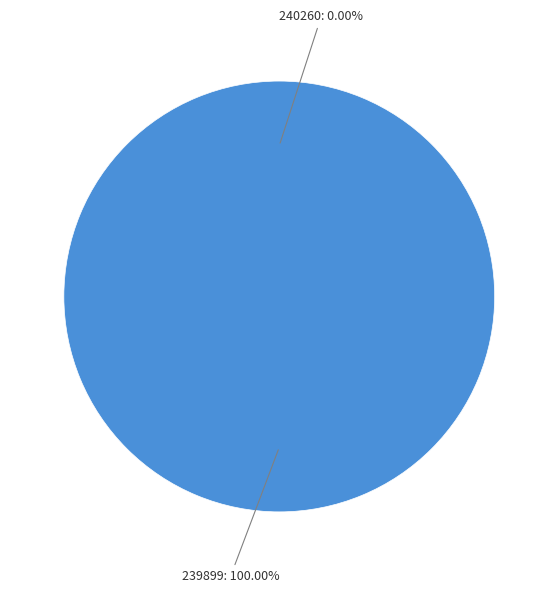

Rank the categories by value from lowest to highest.

240260, 239899